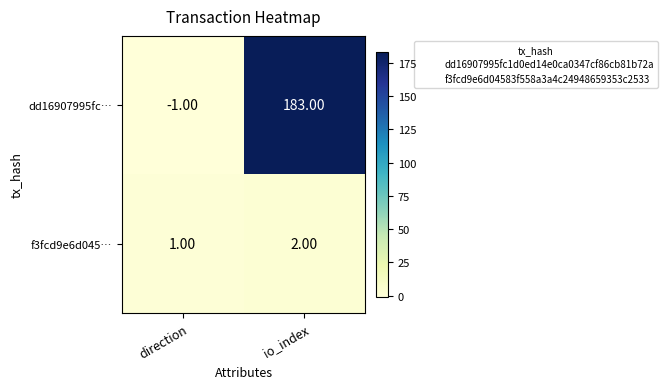

Rank the categories by f3fcd9e6d045… value from highest to lowest.

io_index, direction